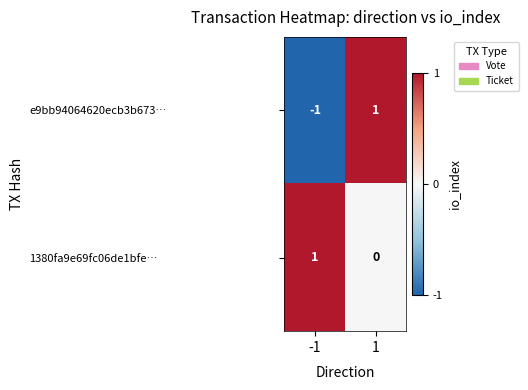

True or false: 1380fa9e69fc06de1bfe… has a value of 2 at -1.

False